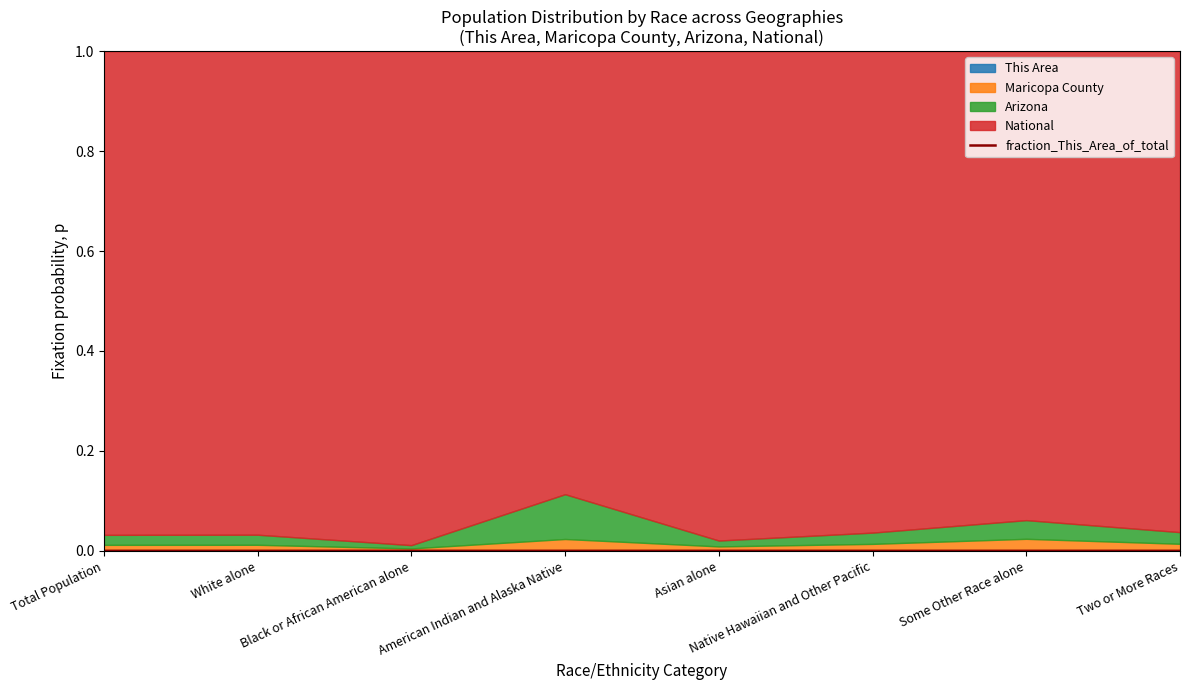

Between White alone and Two or More Races, which is larger?

White alone